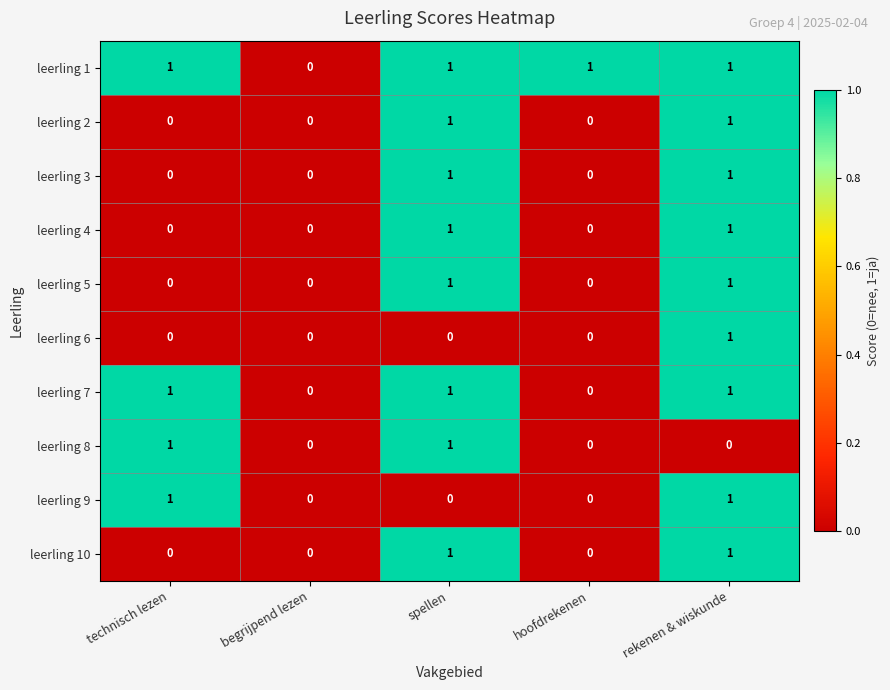

The leerling 10 series shows 0 at begrijpend lezen. True or false?

True